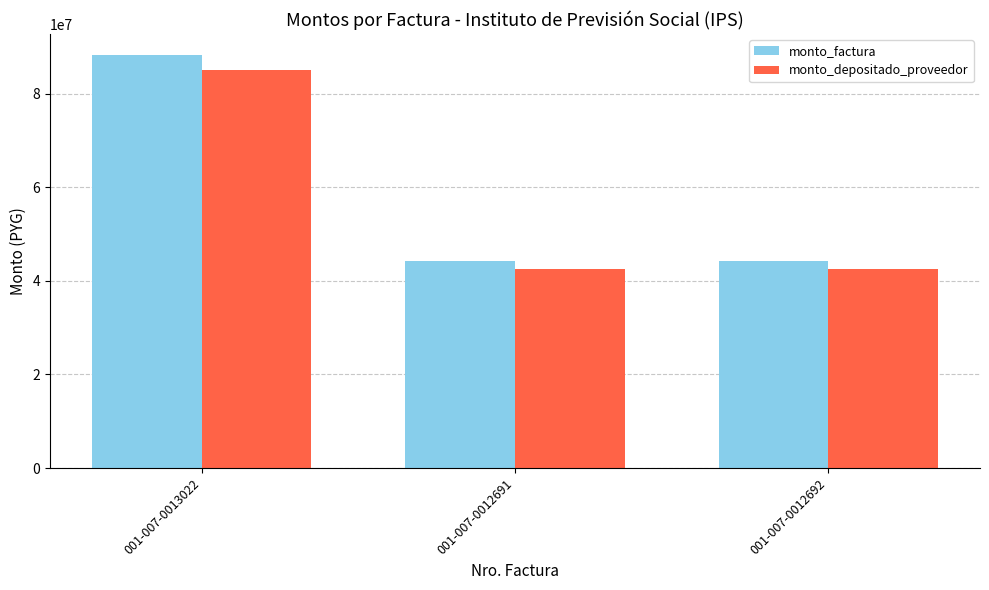

What is the sum of all monto_depositado_proveedor values?

170060236